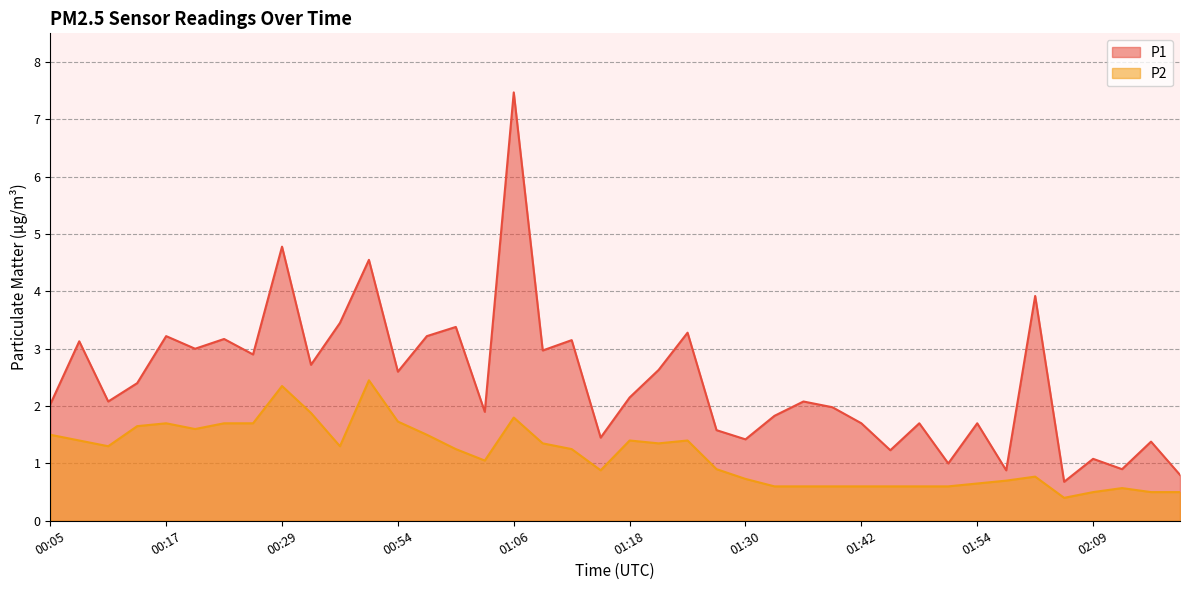

Rank the series by their maximum value, from lowest to highest.

P2, P1